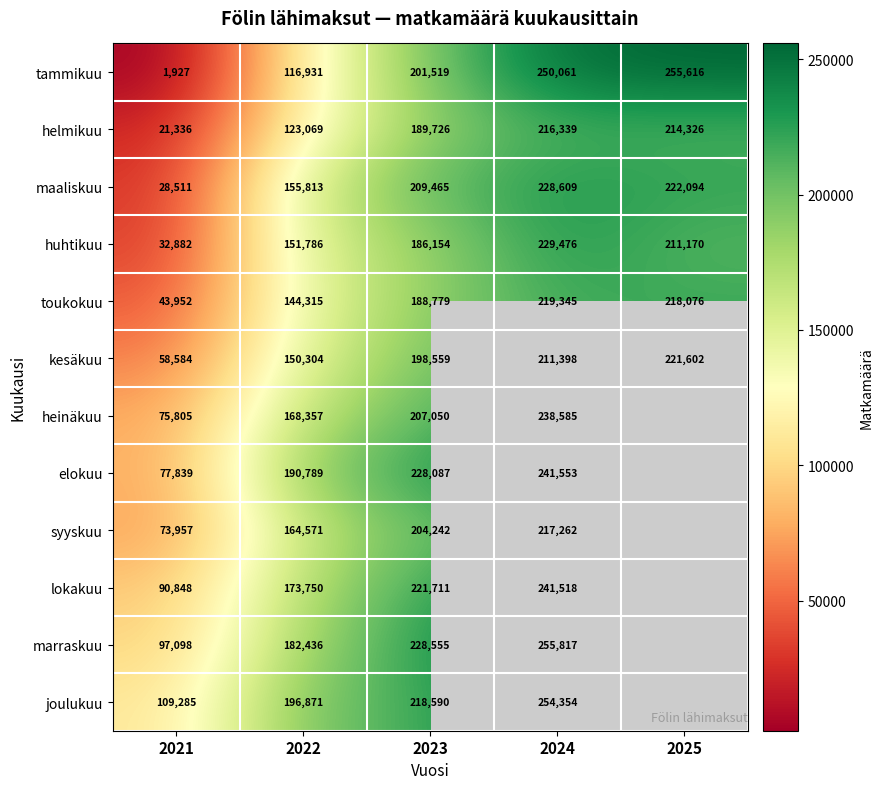

Between 2021 and 2023, which series saw the biggest shift?

tammikuu